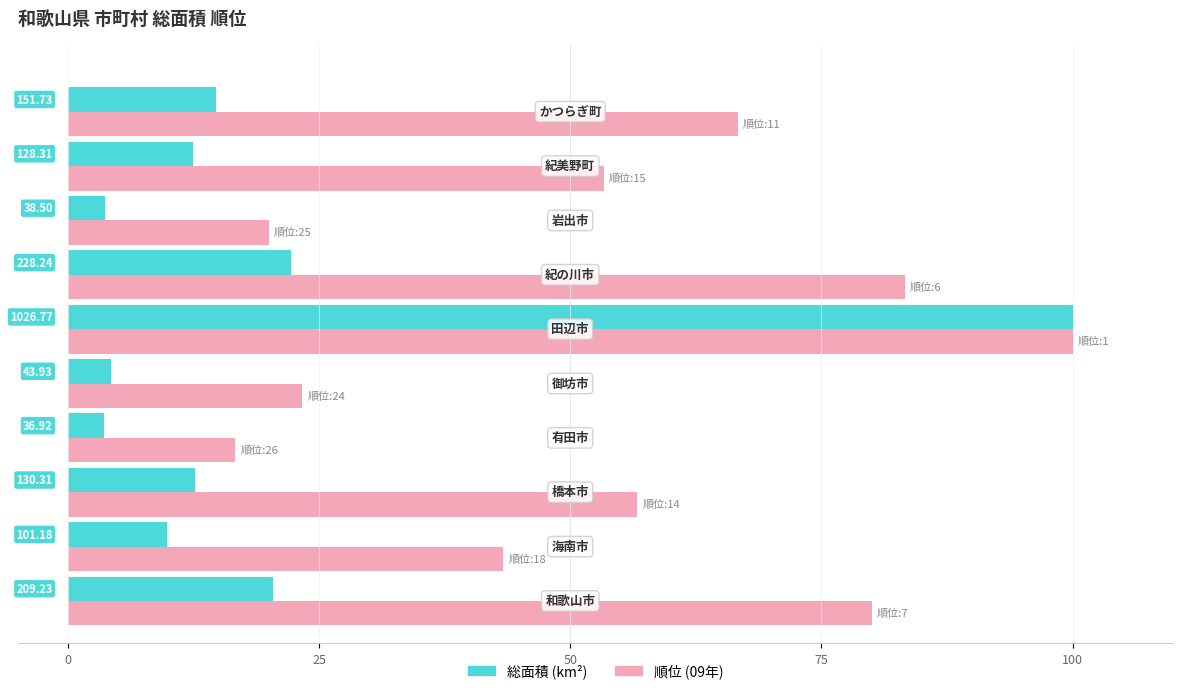

How many bars are there in each group?

2